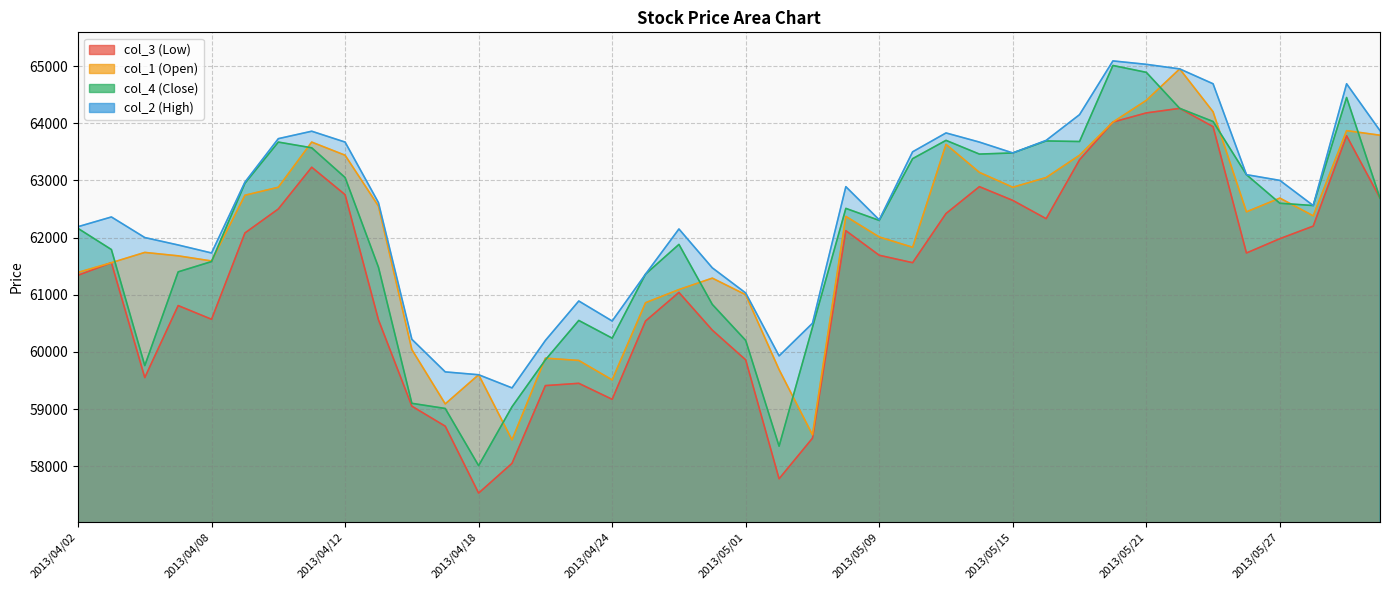

Does the chart have visible grid lines?

Yes